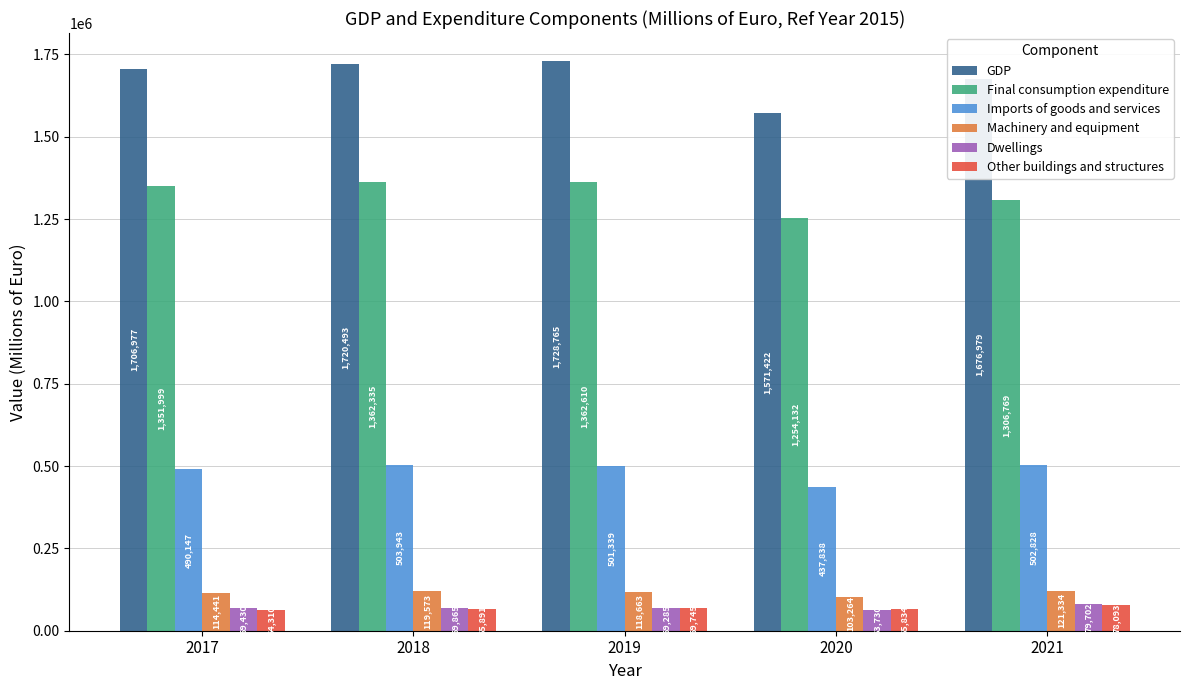

Count the number of categories in the chart.

5